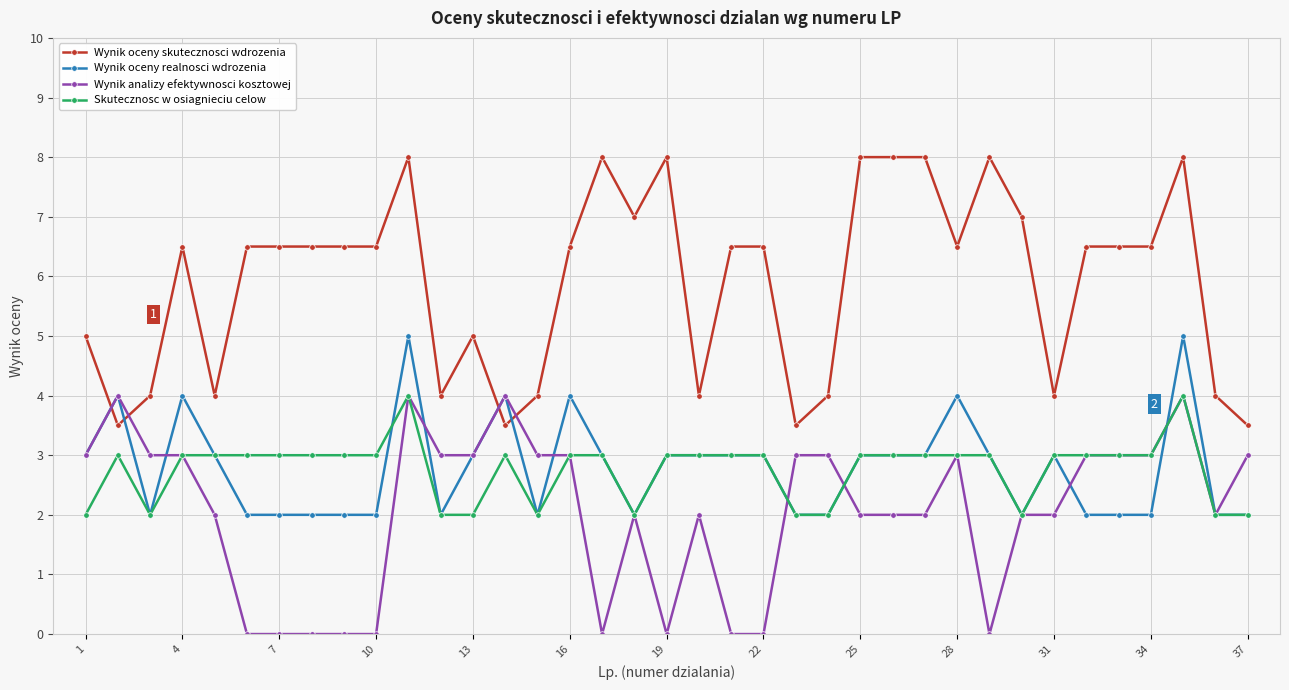

True or false: Wynik analizy efektywnosci kosztowej and Wynik oceny skutecznosci wdrozenia intersect in this chart.

True